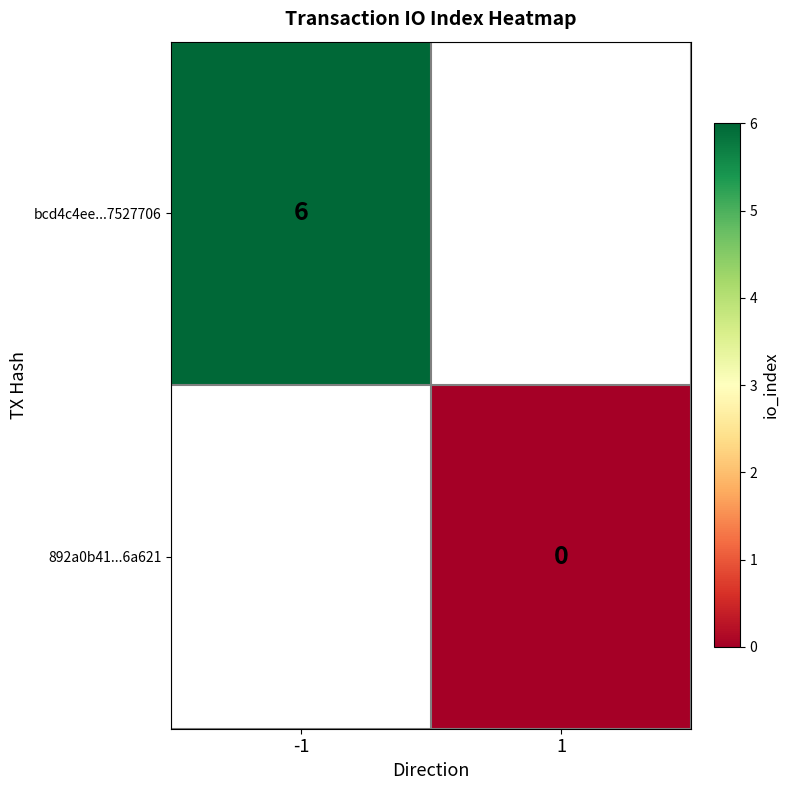

How many series are shown in this chart?

2